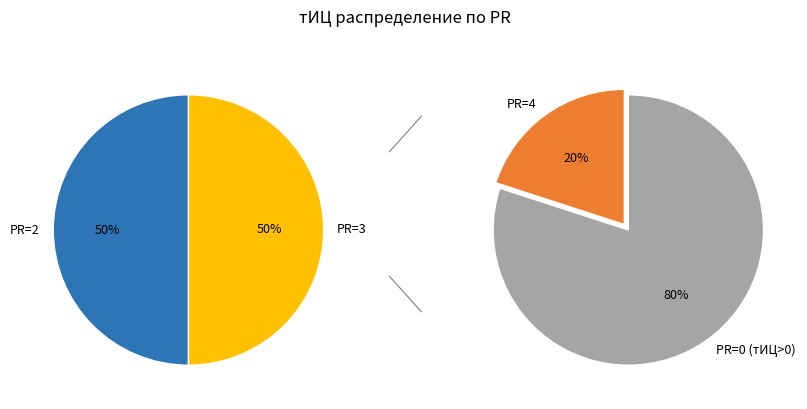

Between PR=3 and PR=0, which is larger?

PR=0